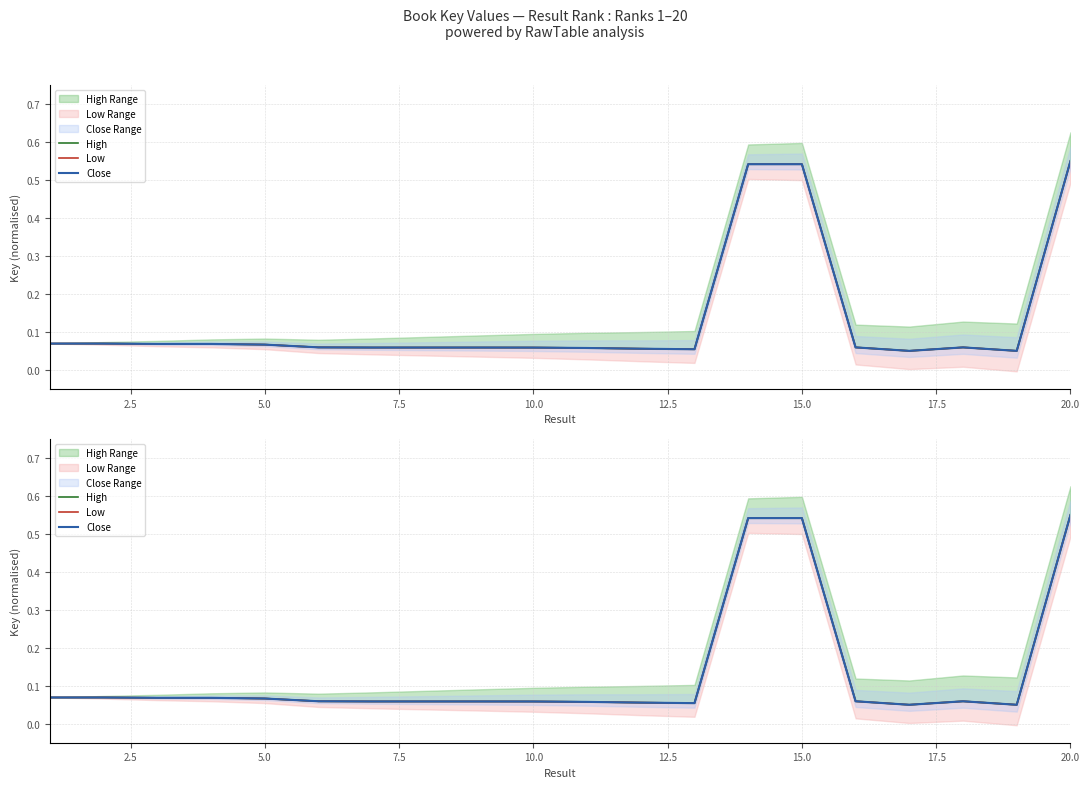

What position from the left is 2.5?

2